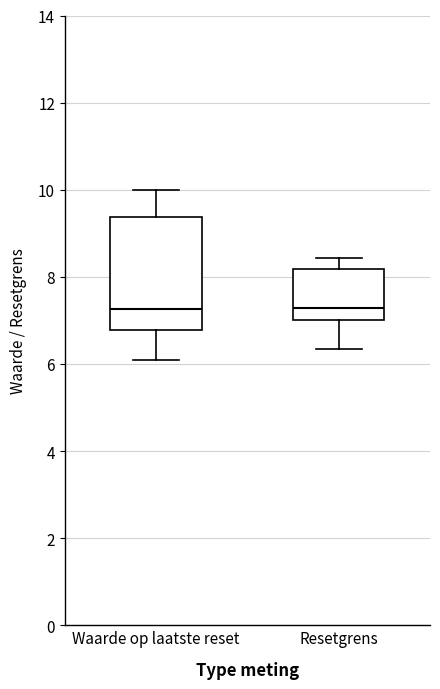

Reading left to right, read every box against the y-axis: the position of its median line, the range the box covers, and the ends of its whiskers. The values are not printed on the chart, so give them approximately, as read against the axis.

Waarde op laatste reset: median 7.2, box 6.8 to 9.4, whiskers 6.0 to 10.0
Resetgrens: median 7.2, box 7.0 to 8.2, whiskers 6.4 to 8.4